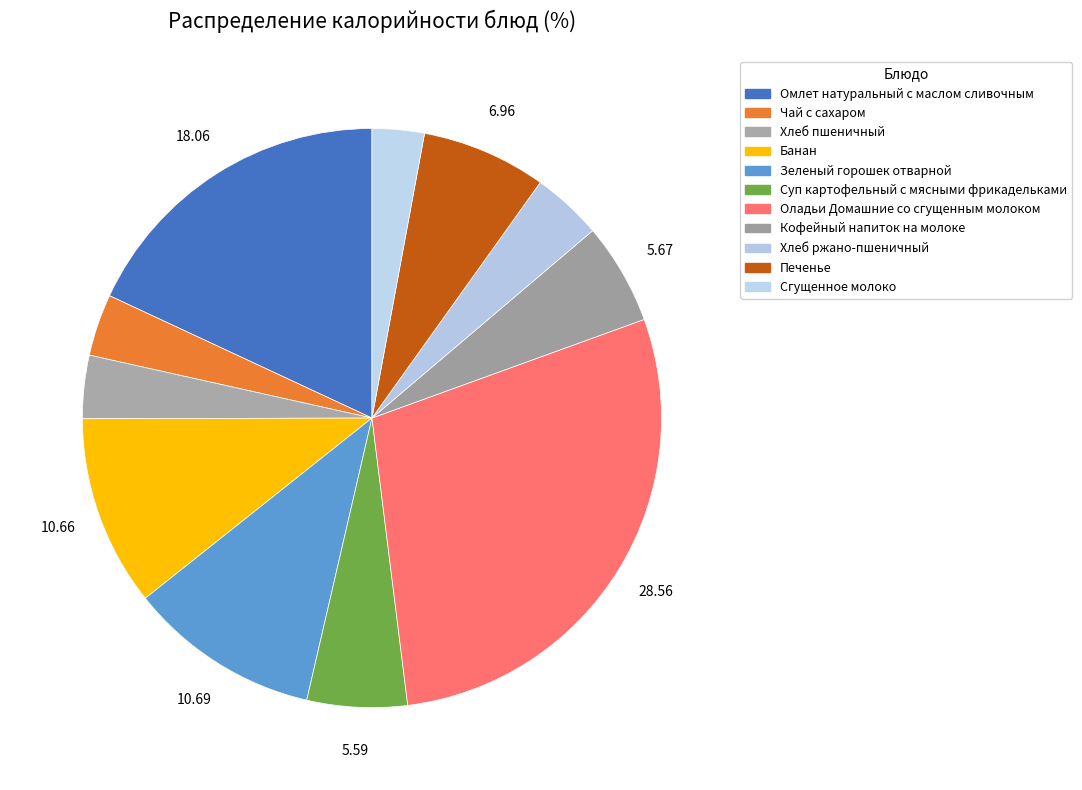

Rank the categories by value from highest to lowest.

Оладьи Домашние со сгущенным молоком, Омлет натуральный с маслом сливочным, Зеленый горошек отварной, Банан, Печенье, Кофейный напиток на молоке, Суп картофельный с мясными фрикадельками, Хлеб ржано-пшеничный, Хлеб пшеничный, Чай с сахаром, Сгущенное молоко